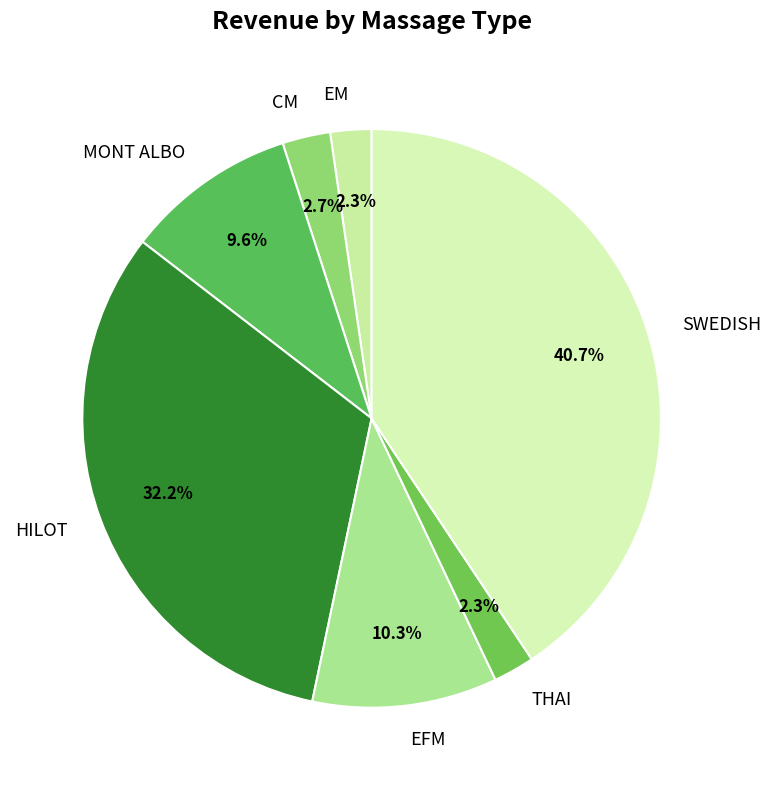

Count the number of slices in the pie.

7